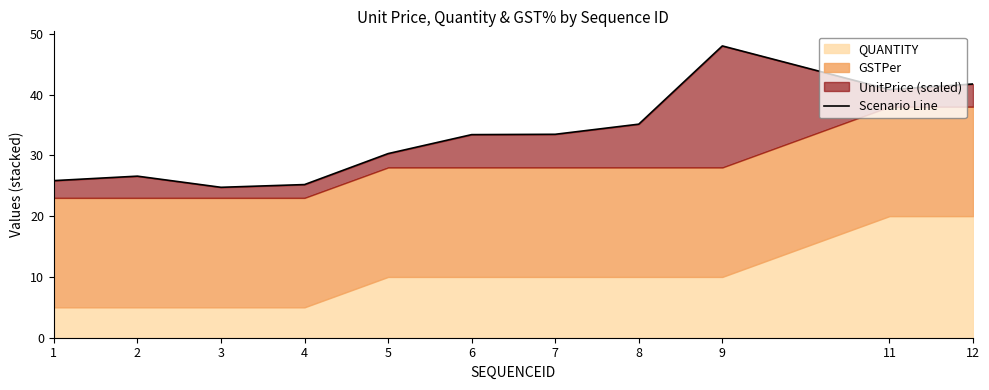

List the labels in order of value, largest first.

9, 12, 11, 8, 7, 6, 5, 2, 1, 4, 3